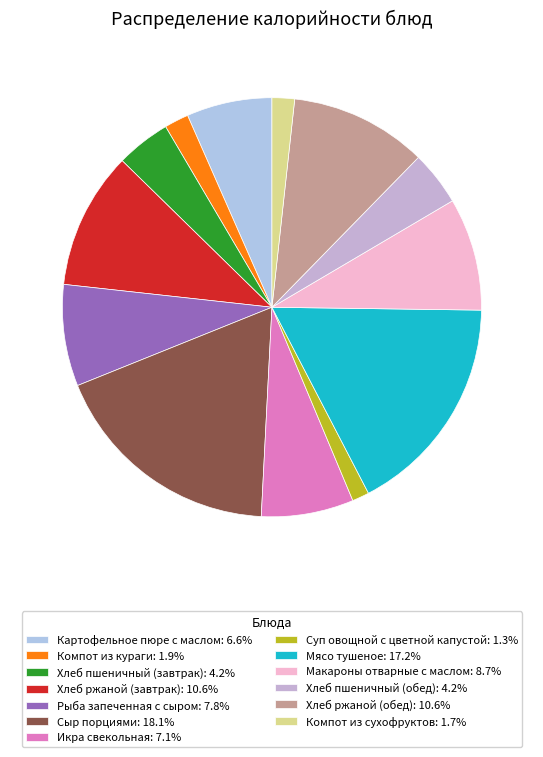

Is it true that Хлеб пшеничный (завтрак) is 4% of the pie?

True